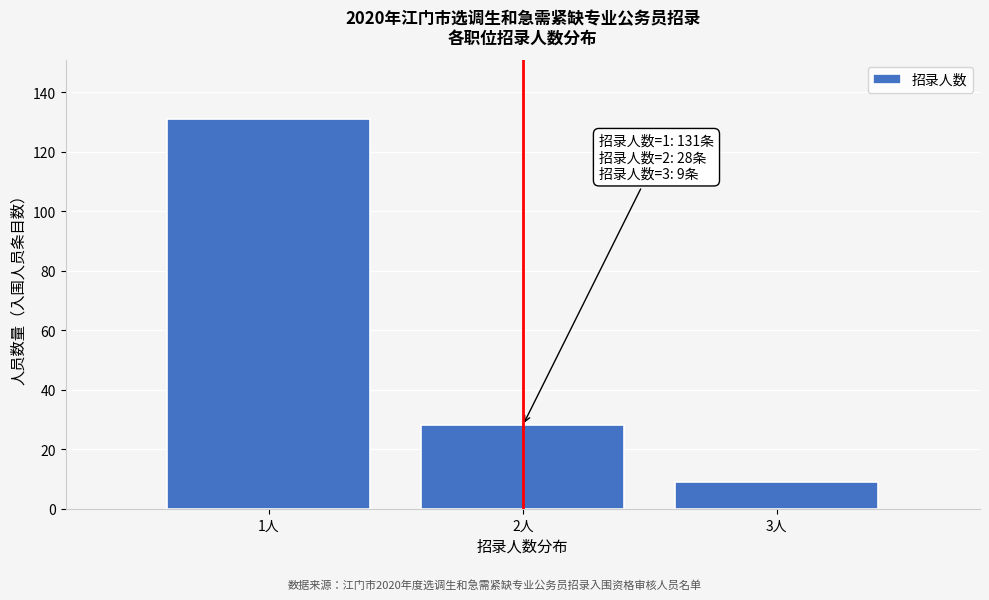

Over which range of the x-axis is the bar tallest?

0.5 to 1.5